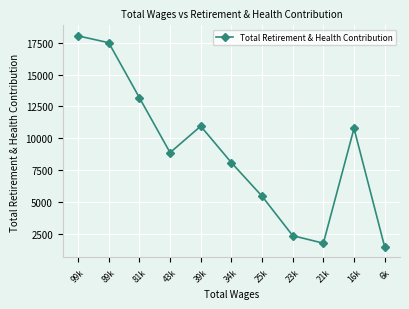

The chart shows a value of 14914 at 39k. True or false?

False